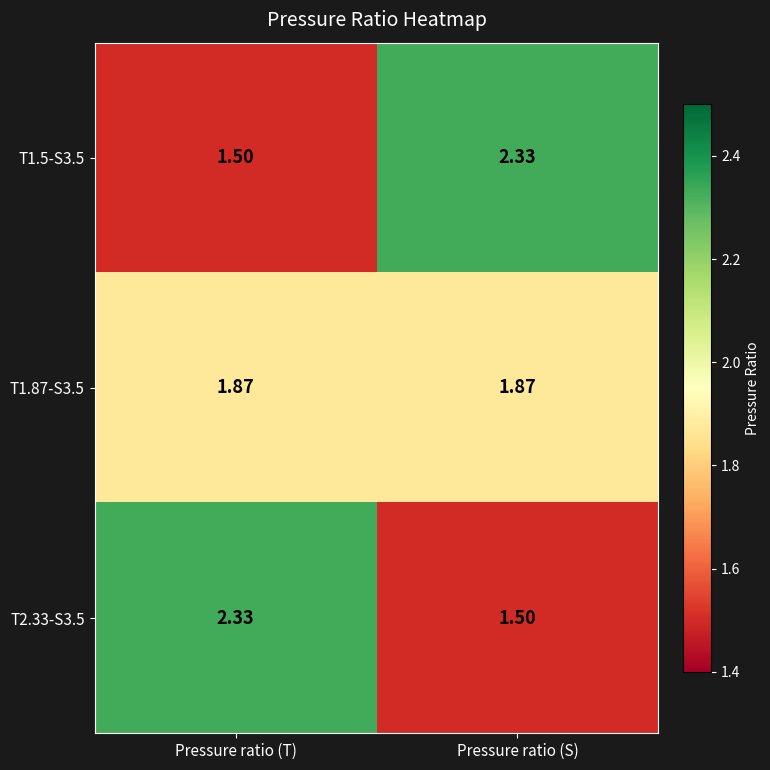

What is the spread (max minus min) of values at Pressure ratio (S)?

0.8